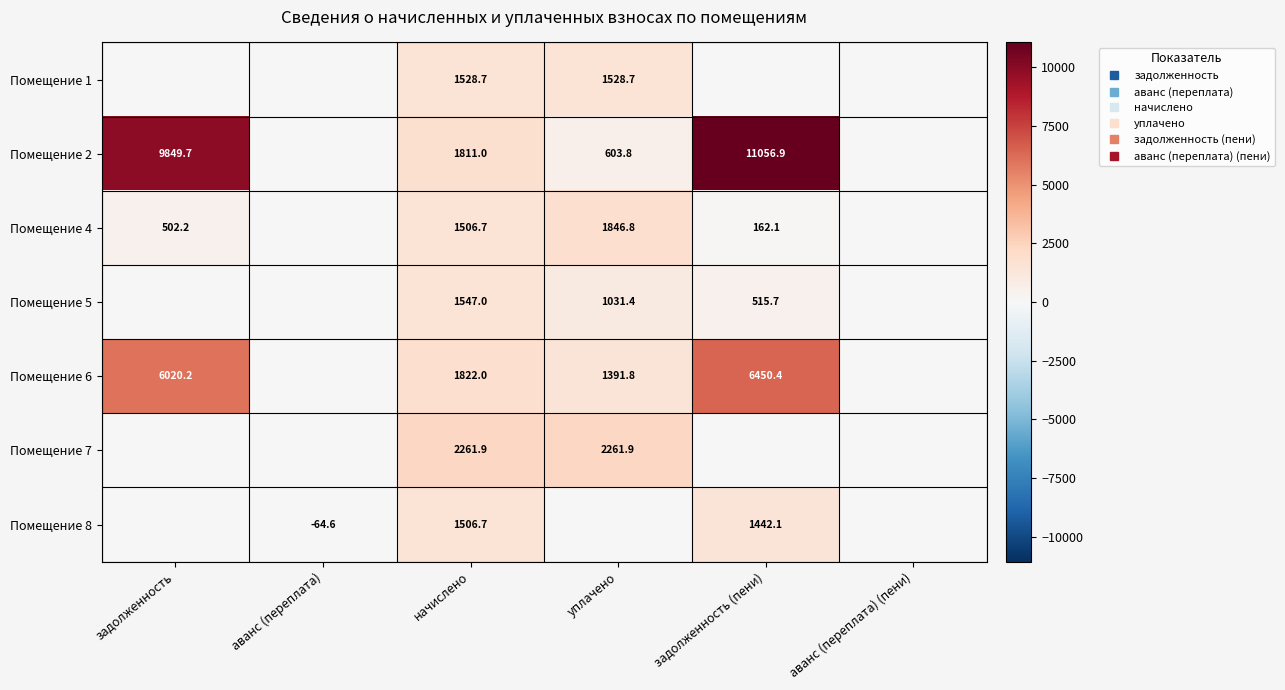

How many values in the Помещение 7 series exceed 0?

2